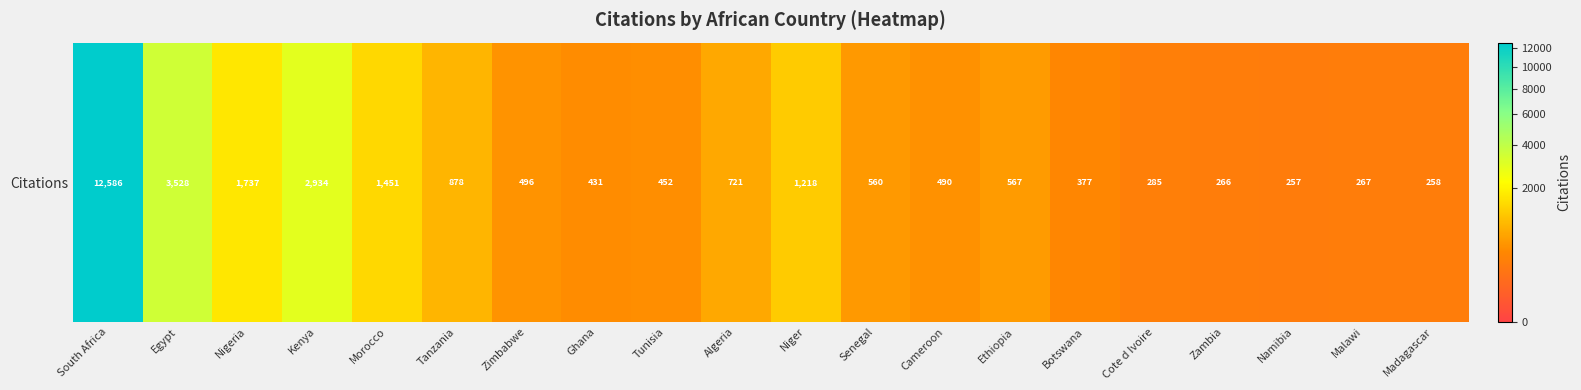

List the labels in order of value, smallest first.

Namibia, Madagascar, Zambia, Malawi, Cote d Ivoire, Botswana, Ghana, Tunisia, Cameroon, Zimbabwe, Senegal, Ethiopia, Algeria, Tanzania, Niger, Morocco, Nigeria, Kenya, Egypt, South Africa